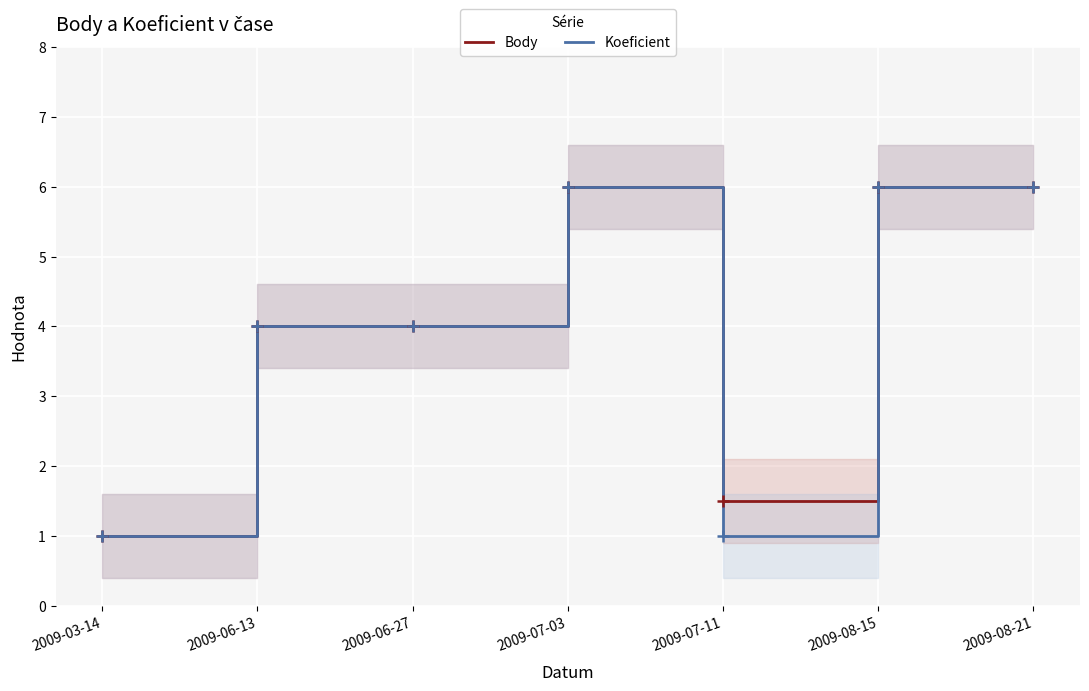

List the labels in order of Body value, largest first.

2009-07-03, 2009-08-15, 2009-08-21, 2009-06-13, 2009-06-27, 2009-07-11, 2009-03-14